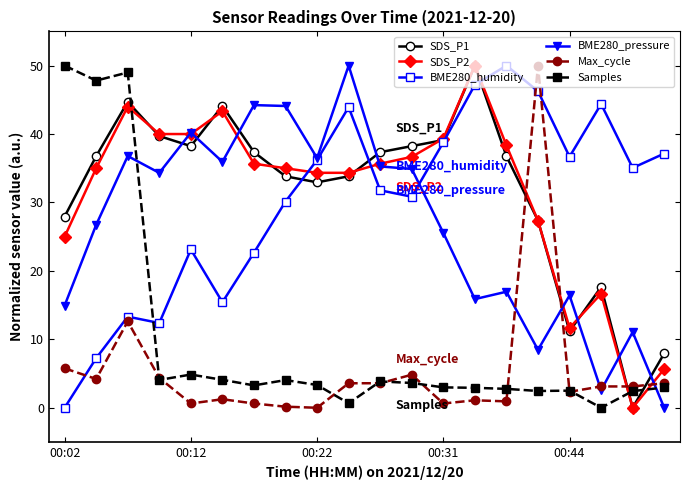

Does the chart have visible grid lines?

No